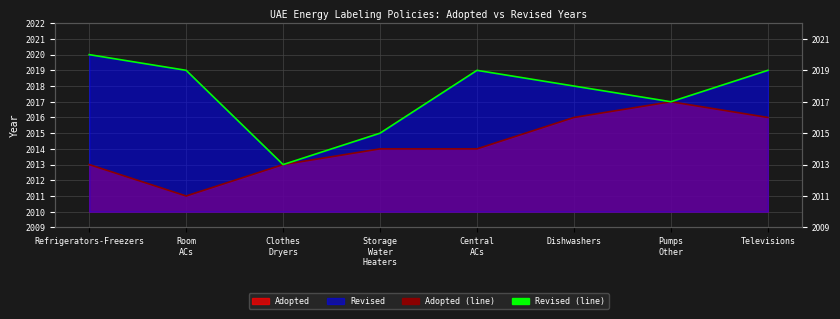

What is the spread (max minus min) of values at Refrigerators-Freezers?

7